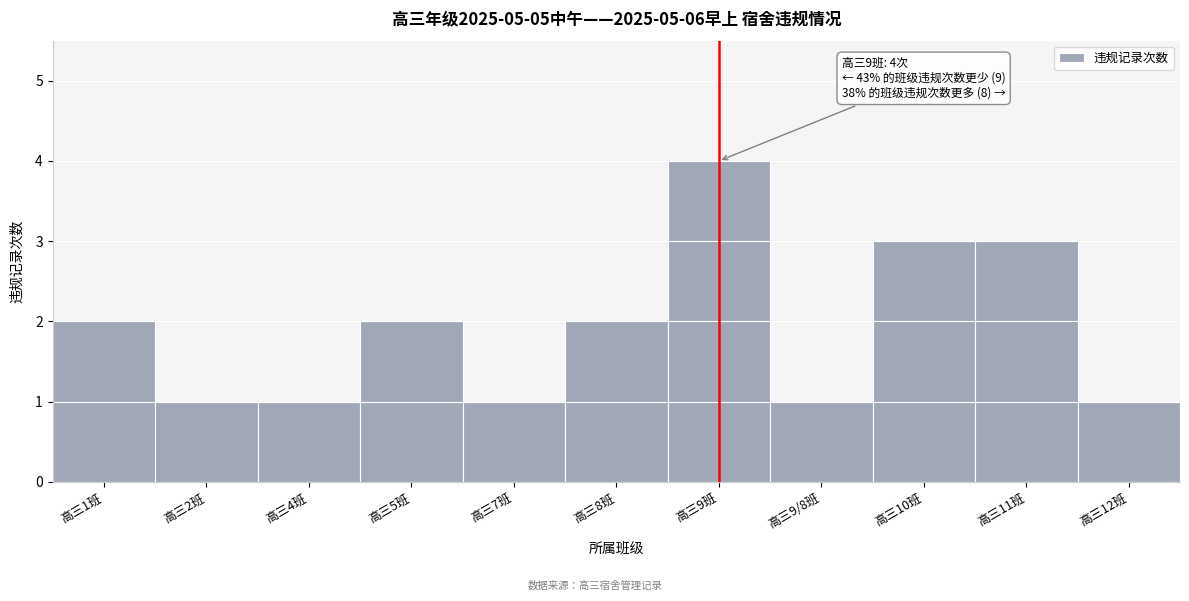

Reading right to left, what are all the values shown in this chart?

1	3	3	1	4	2	1	2	1	1	2